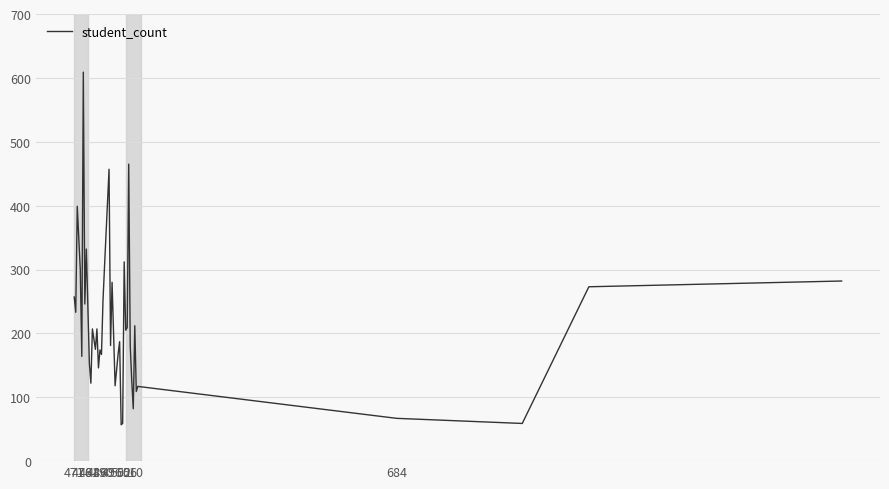

What is the minimum value shown in the chart?

57